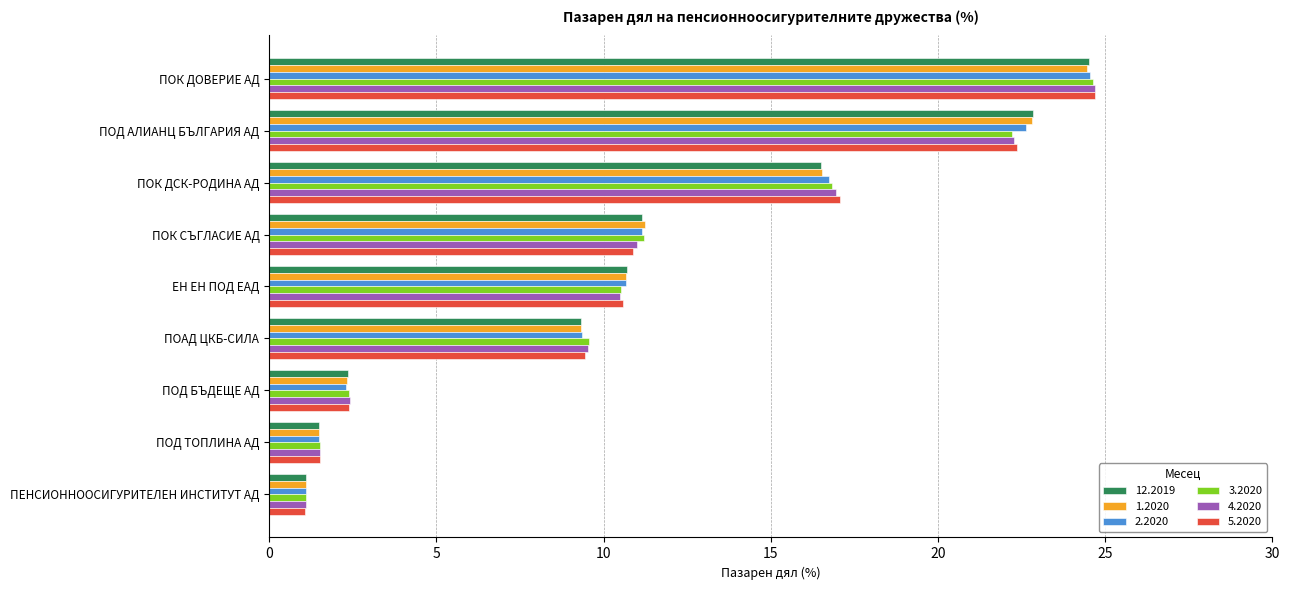

Which category has the highest value across all series?

ПОК ДОВЕРИЕ АД